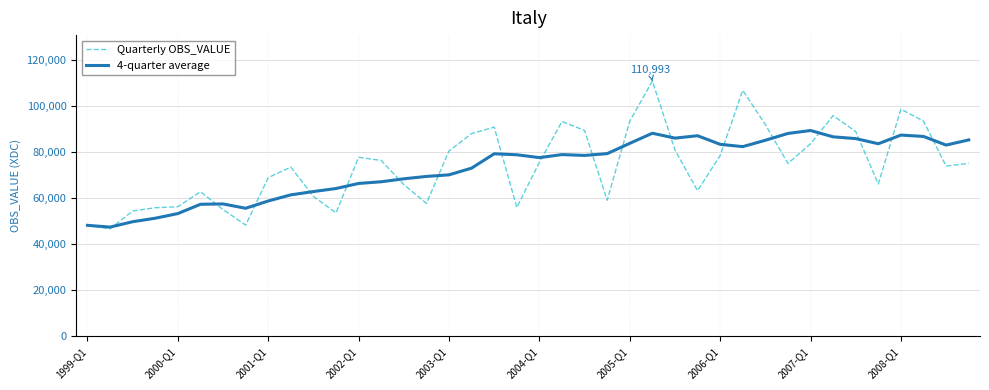

What is the sum of all 4-quarter average values?

2930800.5